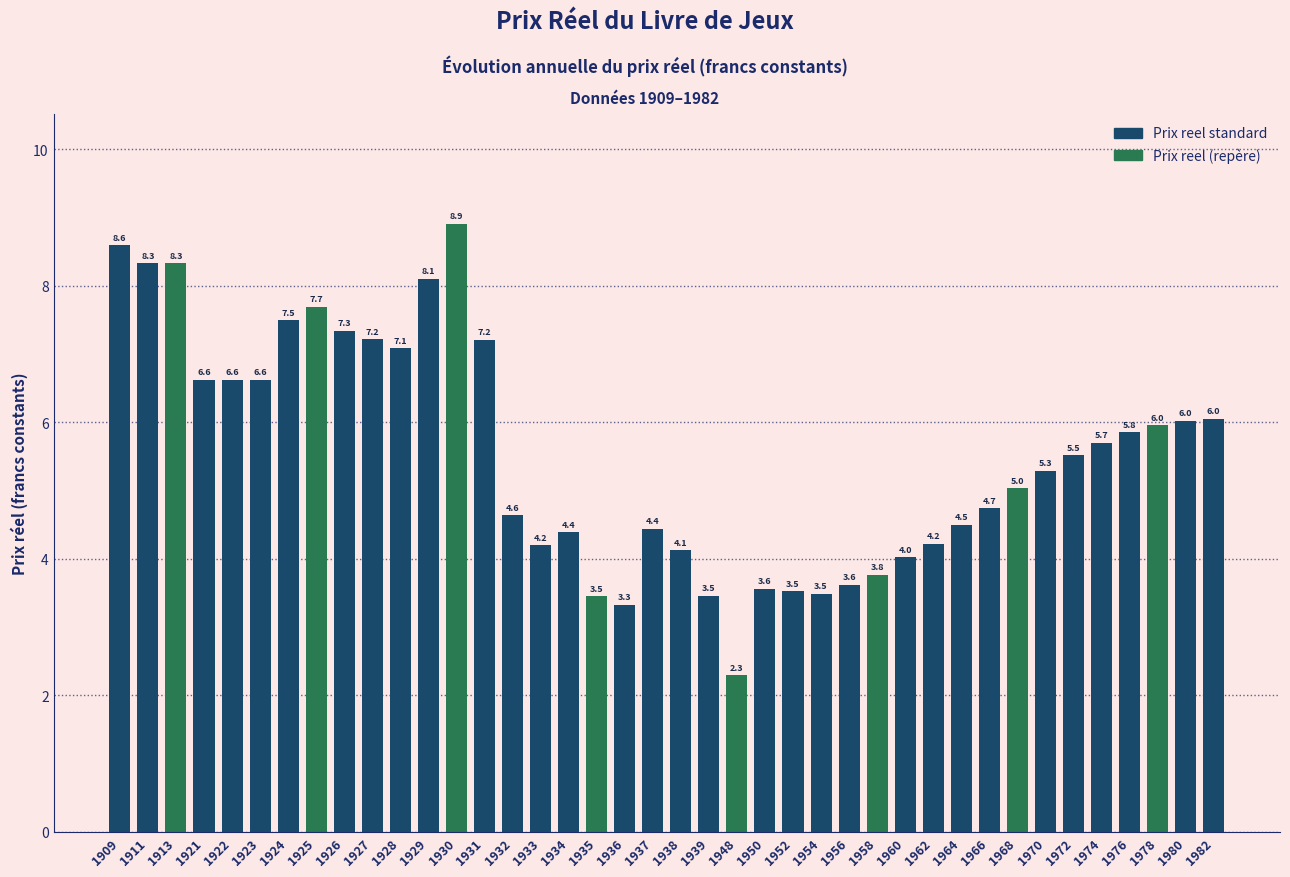

At which category does the chart reach its peak across all series?

1930